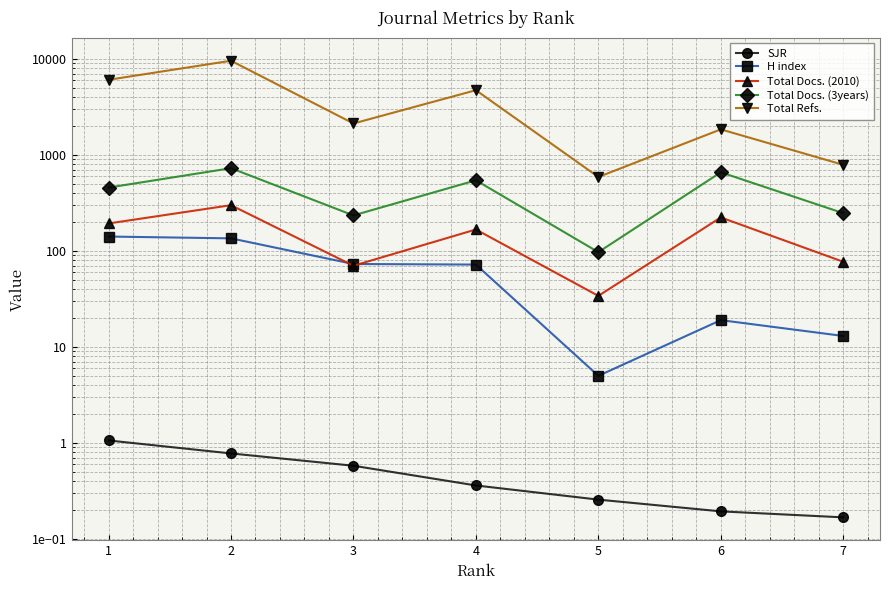

Is it true that SJR equals 0.2 at 5?

False